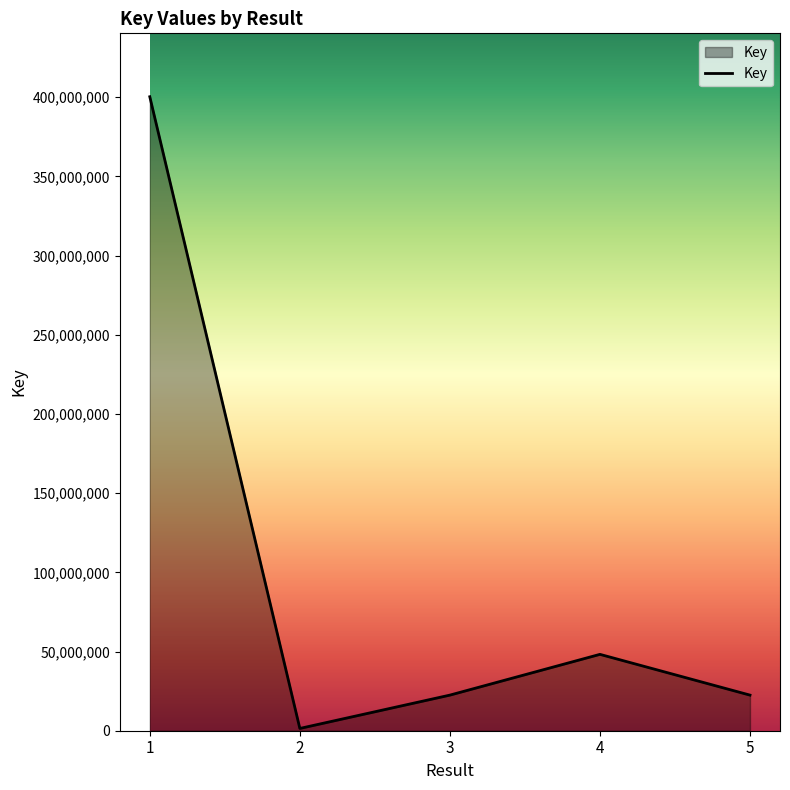

What is the change in value from 3 to 4?

+25736291